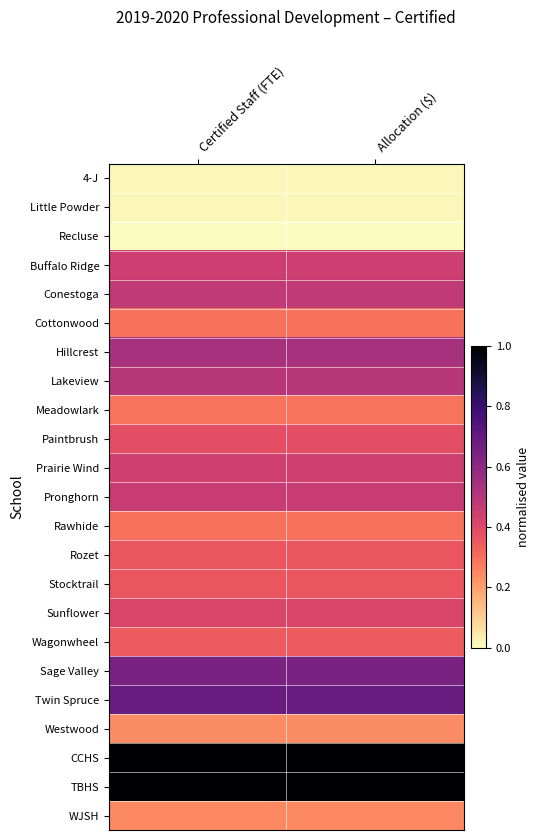

Reading right to left, extract all data points from this chart.

4-J: Allocation ($)=0.0	Certified Staff (FTE)=0.0
Little Powder: Allocation ($)=0.0	Certified Staff (FTE)=0.0
Recluse: Allocation ($)=0.0	Certified Staff (FTE)=0.0
Buffalo Ridge: Allocation ($)=0.4	Certified Staff (FTE)=0.4
Conestoga: Allocation ($)=0.5	Certified Staff (FTE)=0.5
Cottonwood: Allocation ($)=0.3	Certified Staff (FTE)=0.3
Hillcrest: Allocation ($)=0.5	Certified Staff (FTE)=0.5
Lakeview: Allocation ($)=0.5	Certified Staff (FTE)=0.5
Meadowlark: Allocation ($)=0.3	Certified Staff (FTE)=0.3
Paintbrush: Allocation ($)=0.4	Certified Staff (FTE)=0.4
Prairie Wind: Allocation ($)=0.4	Certified Staff (FTE)=0.4
Pronghorn: Allocation ($)=0.5	Certified Staff (FTE)=0.5
Rawhide: Allocation ($)=0.3	Certified Staff (FTE)=0.3
Rozet: Allocation ($)=0.4	Certified Staff (FTE)=0.4
Stocktrail: Allocation ($)=0.4	Certified Staff (FTE)=0.4
Sunflower: Allocation ($)=0.4	Certified Staff (FTE)=0.4
Wagonwheel: Allocation ($)=0.3	Certified Staff (FTE)=0.3
Sage Valley: Allocation ($)=0.6	Certified Staff (FTE)=0.6
Twin Spruce: Allocation ($)=0.7	Certified Staff (FTE)=0.7
Westwood: Allocation ($)=0.2	Certified Staff (FTE)=0.2
CCHS: Allocation ($)=1.0	Certified Staff (FTE)=1.0
TBHS: Allocation ($)=1.0	Certified Staff (FTE)=1.0
WJSH: Allocation ($)=0.2	Certified Staff (FTE)=0.2